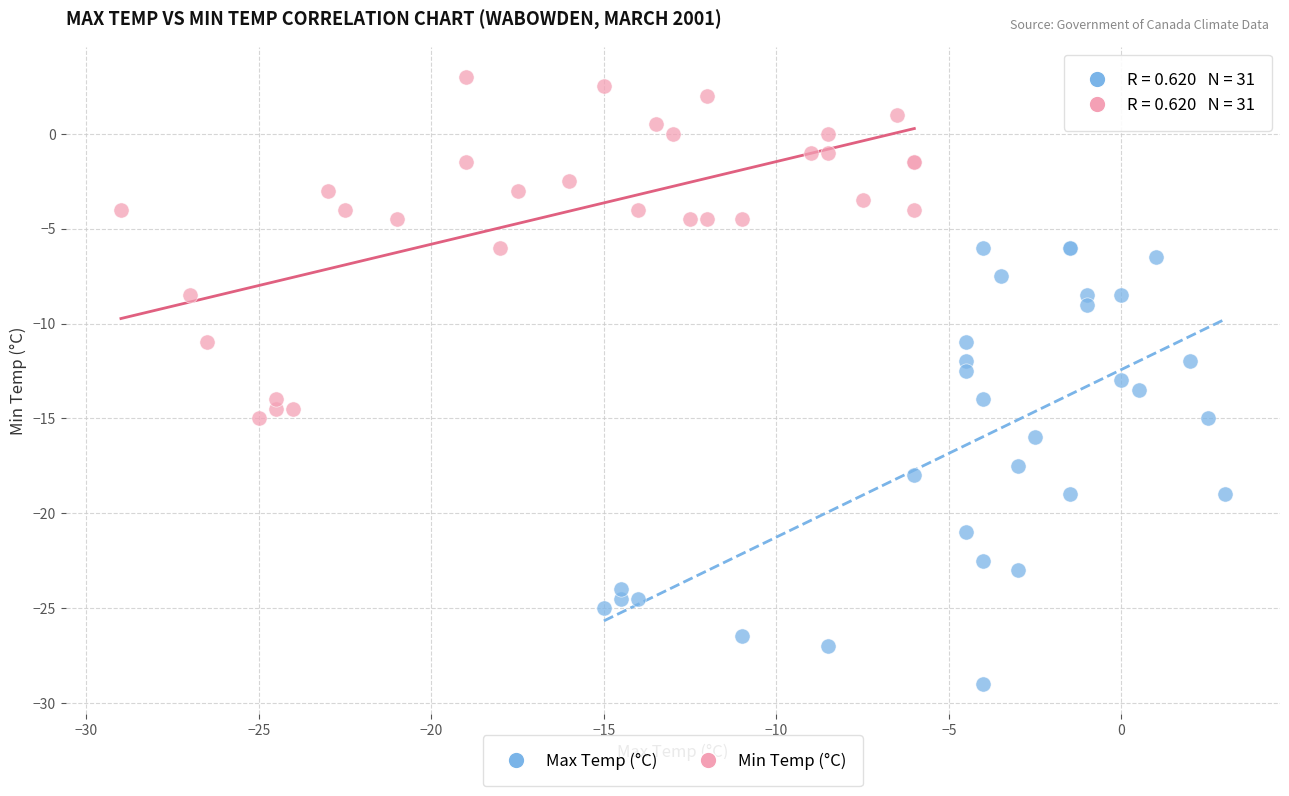

Which series has the widest spread of Y values?

Max Temp (°C)